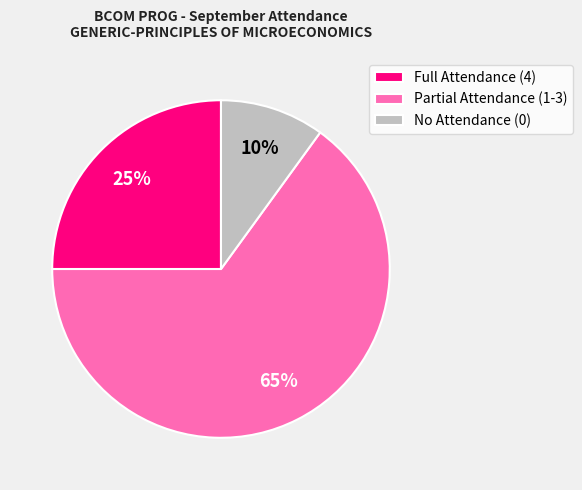

Which slice represents more than half of the pie?

Partial Attendance (1-3)